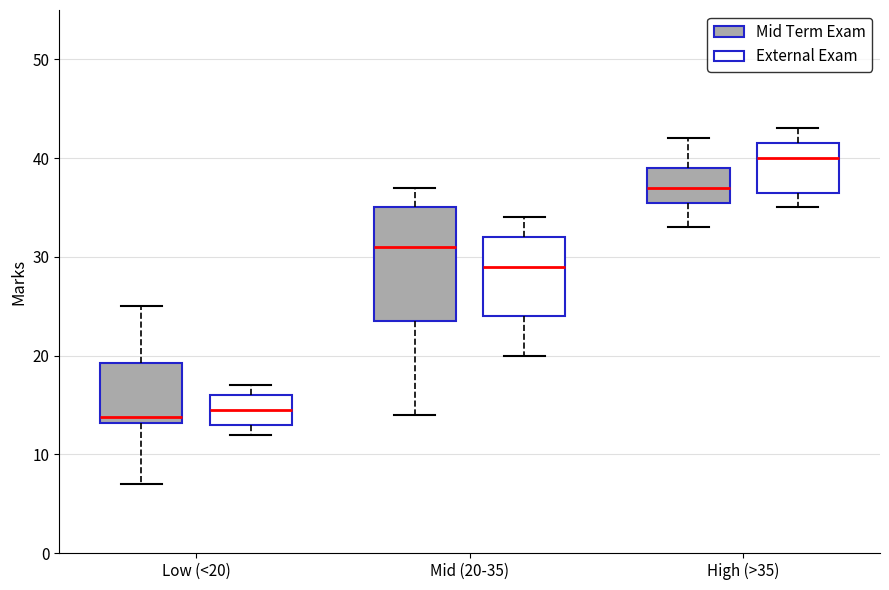

Comparing the boxes themselves (not the whiskers), which one is the tallest?

Mid (20-35) (Mid Term Exam)